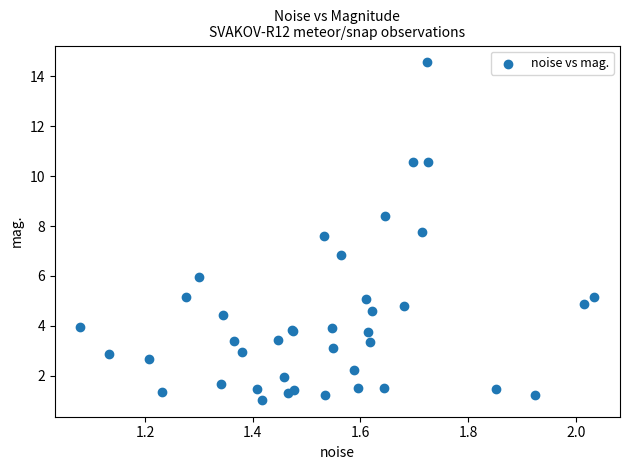

What Y value in the scatter plot is closest to 7?

6.8